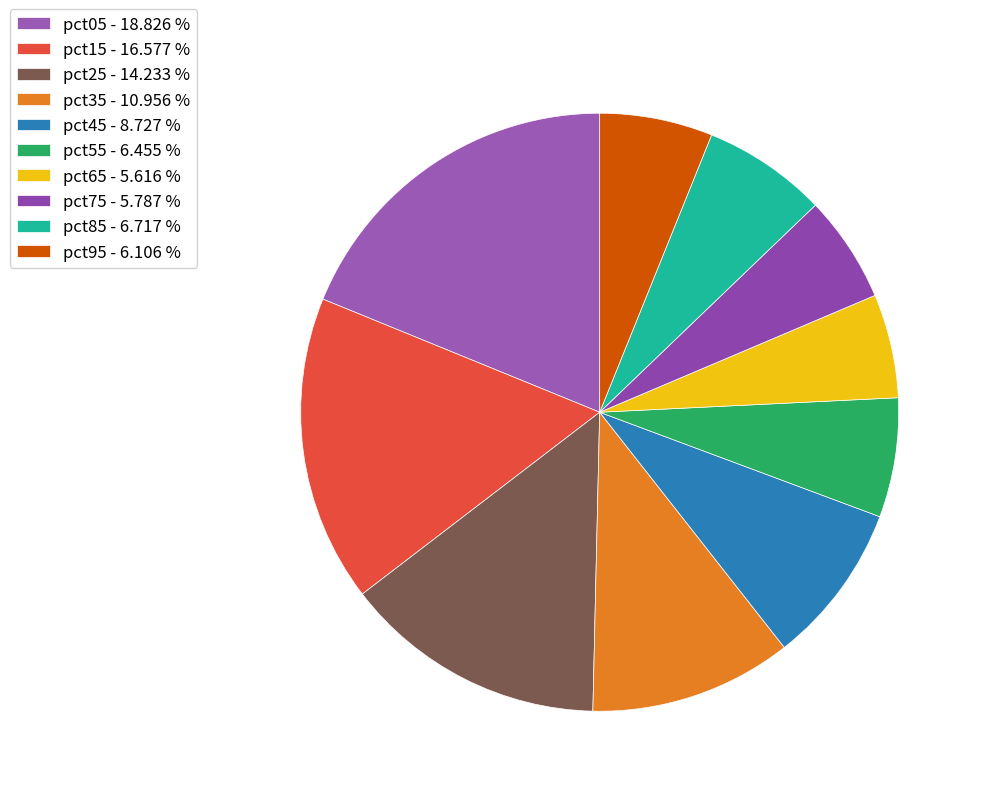

How many slices are in this pie chart?

10